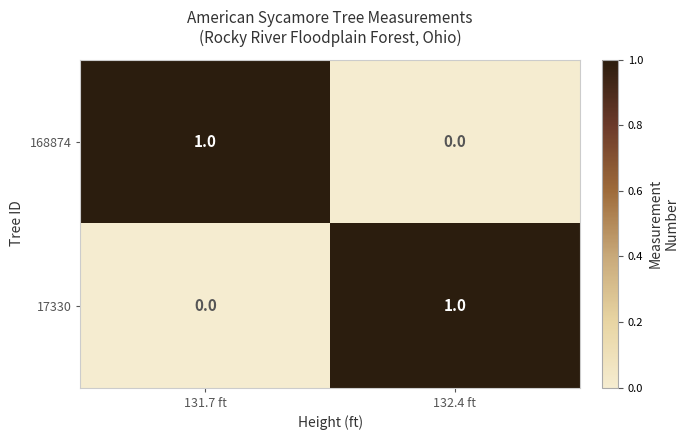

The value of 168874 at 131.7 ft is 1. True or false?

True